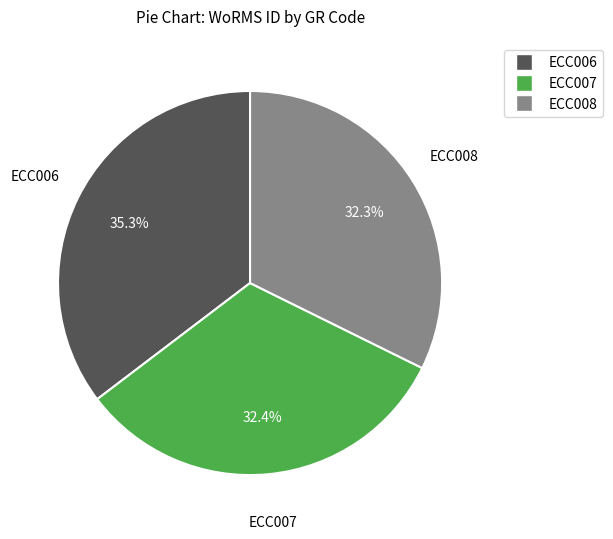

True or false: ECC008 accounts for 24% of the total.

False